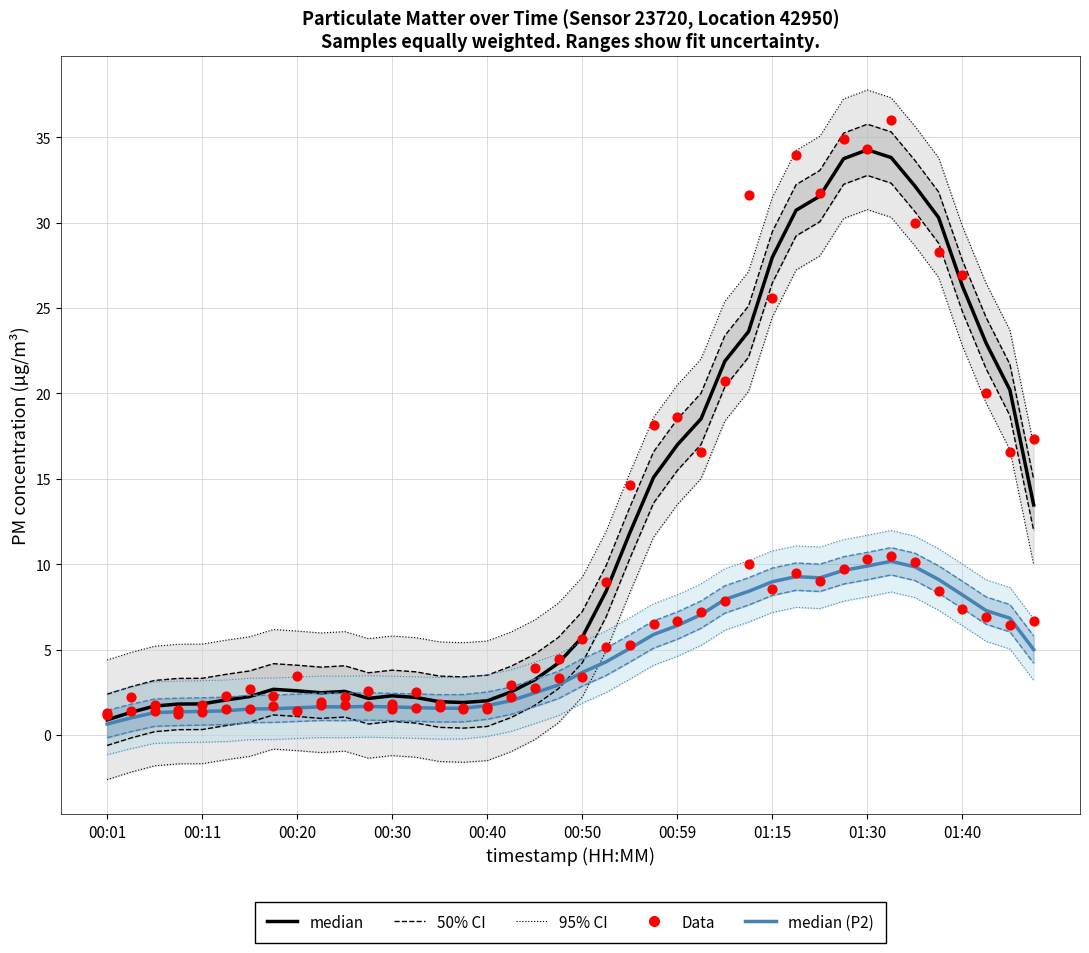

Which series contains the highest Y value?

P1 Data